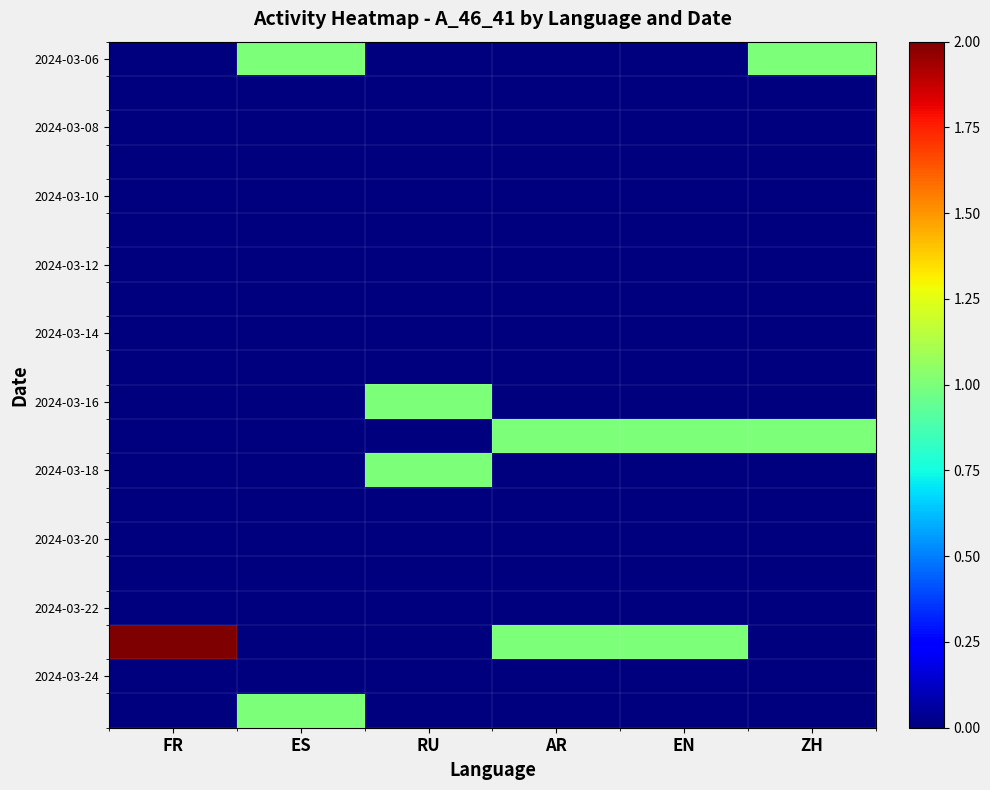

At which category is the sum across all series the highest?

FR